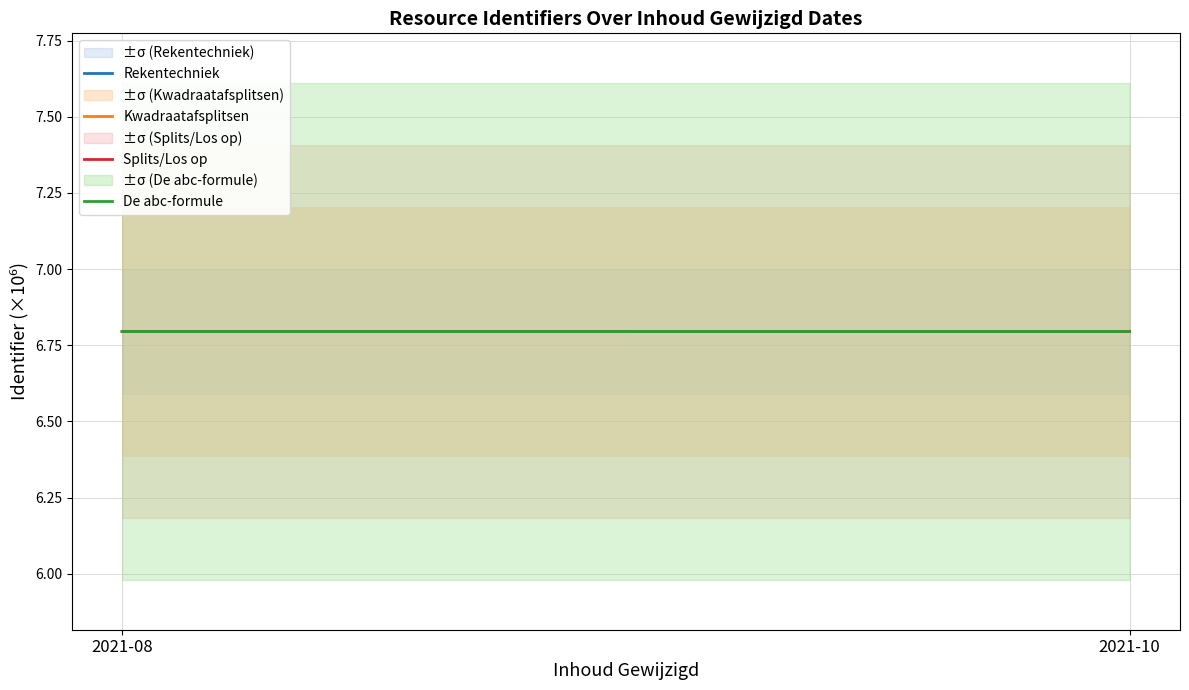

What is the value of the Splits/Los op point at the 1st from the left?

6.8